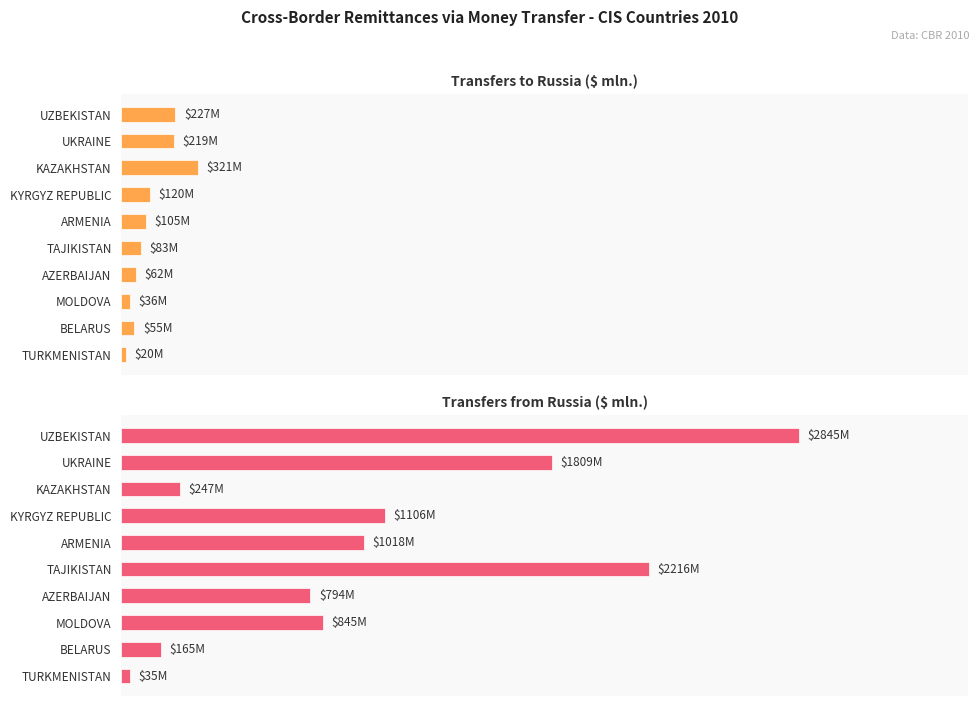

What is the minimum value shown in the chart?

20